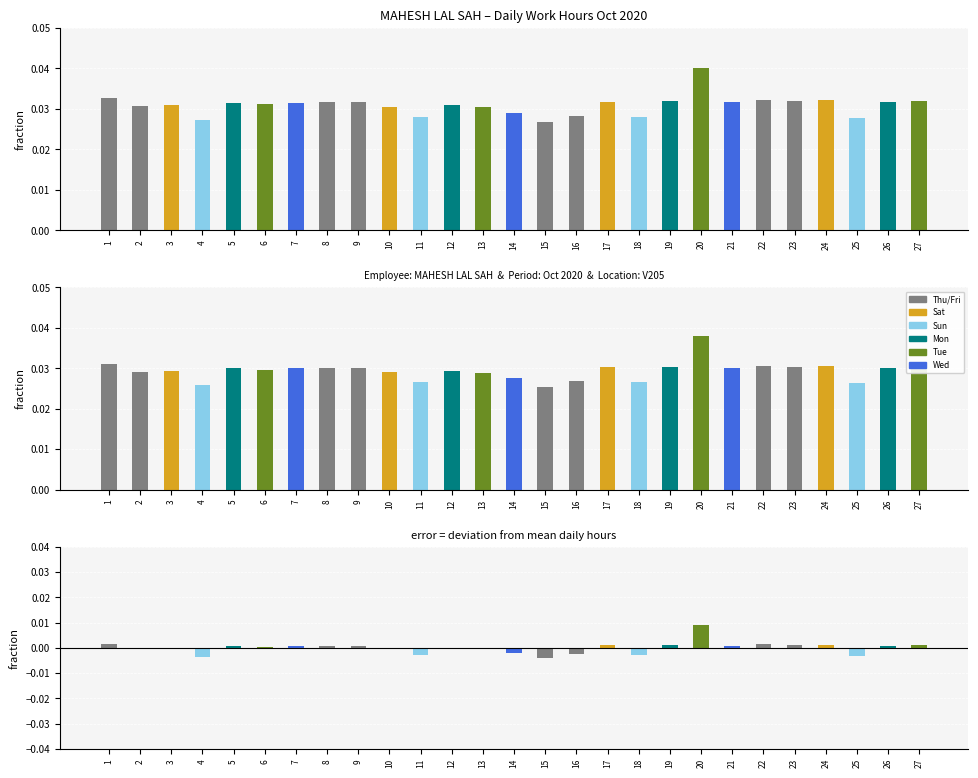

Is it true that deviation from mean equals 0.0 at 8?

False